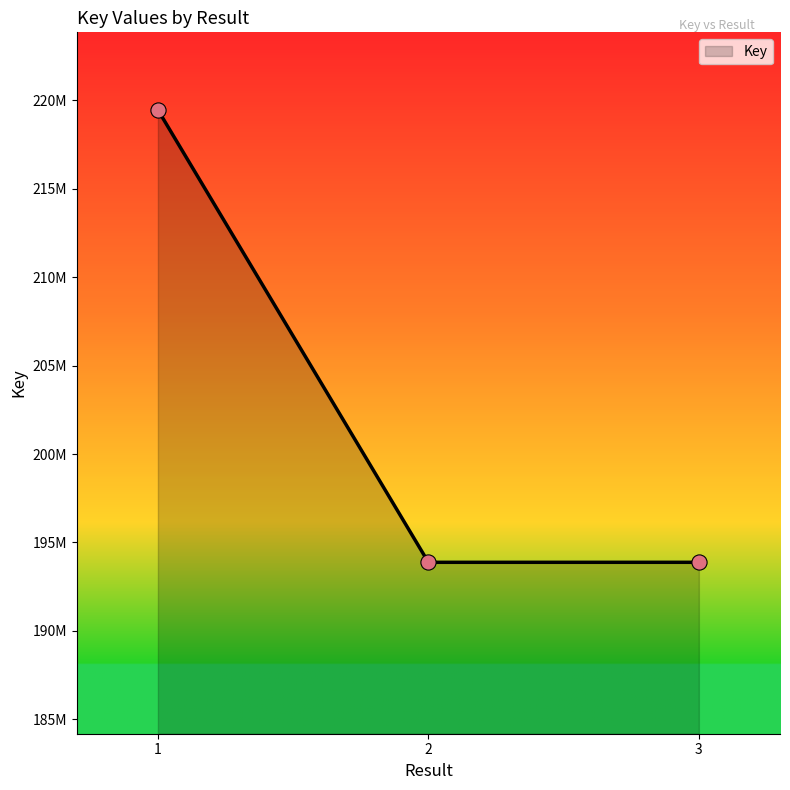

What is the change in value from 1 to 2?

-25582501